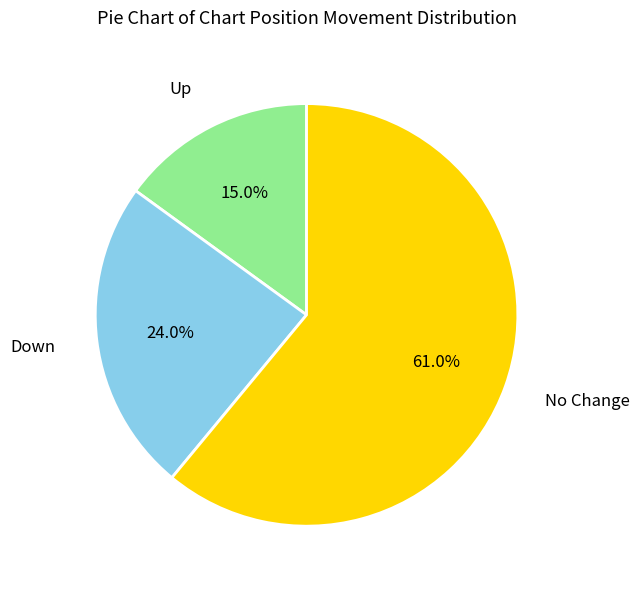

To the nearest percent, what is the difference between the largest and smallest slice percentages?

46%